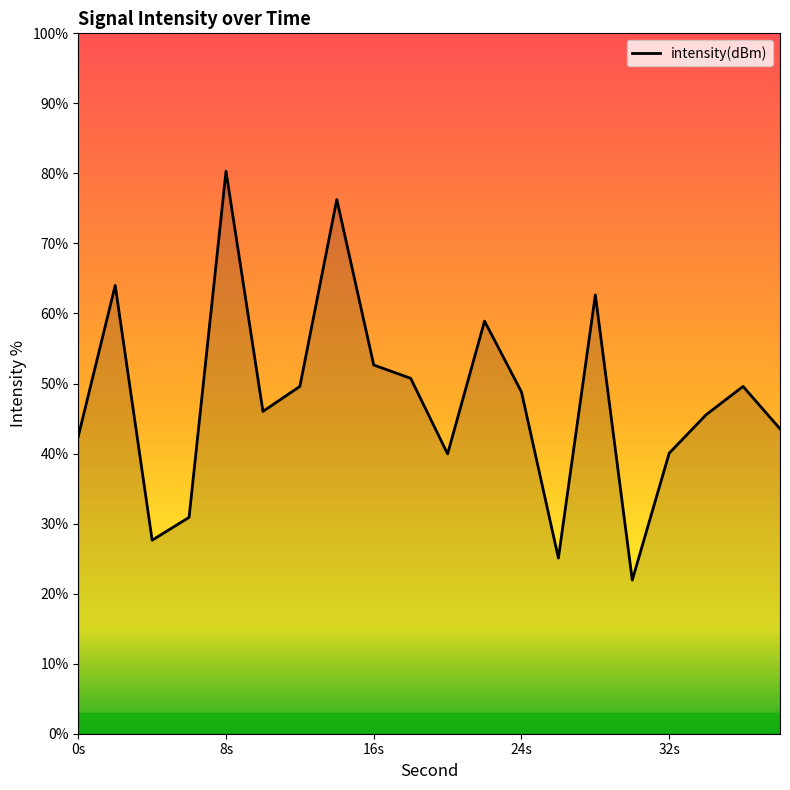

What is the smallest value displayed?

21.9